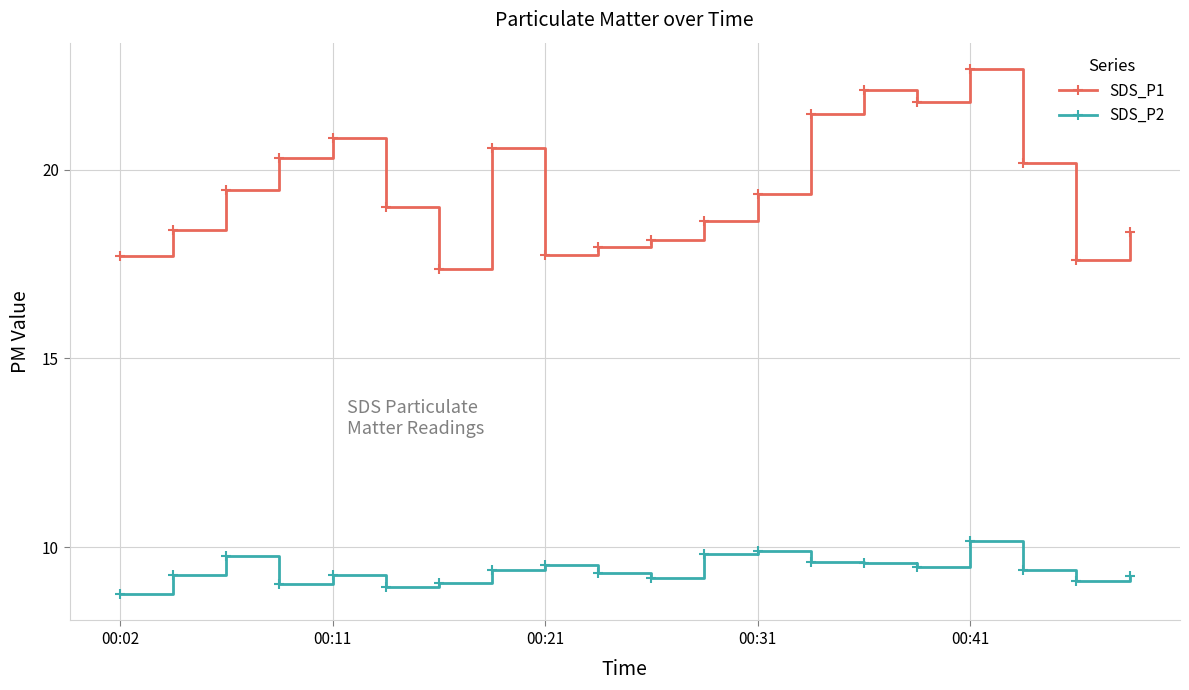

Which series has the largest total across all categories?

SDS_P1